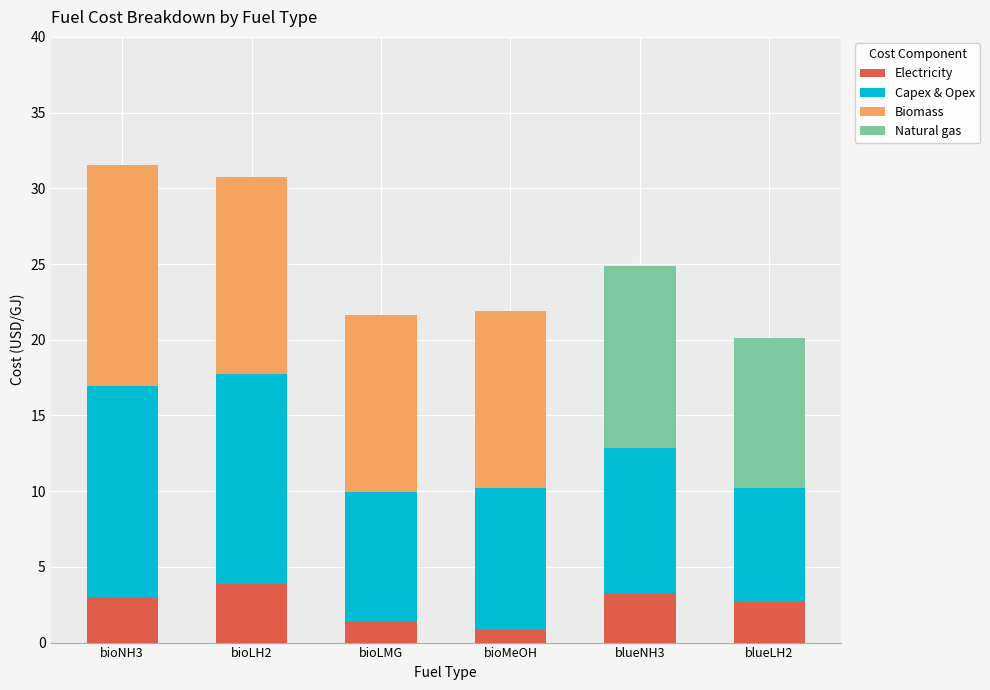

The value of Electricity at bioLMG is 1.3. True or false?

True